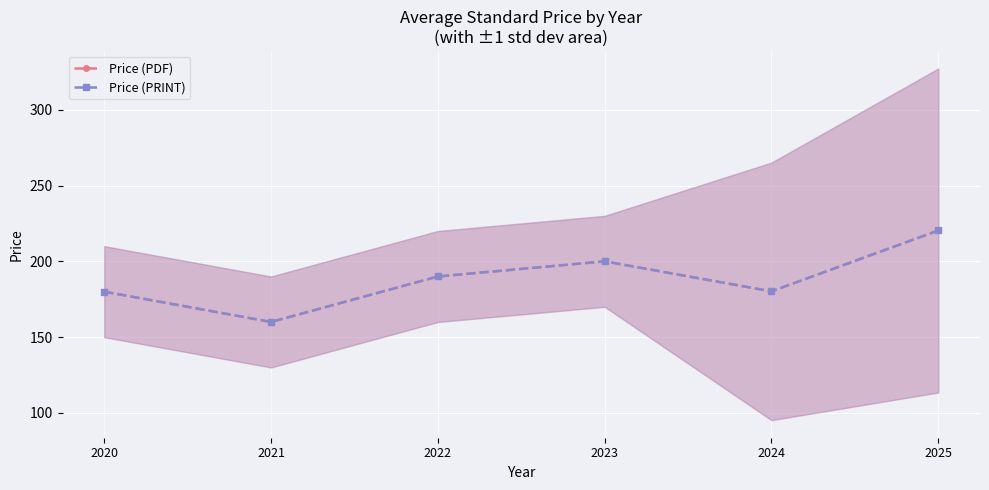

Is it true that Price (PDF) equals 51.7 at 2022?

False